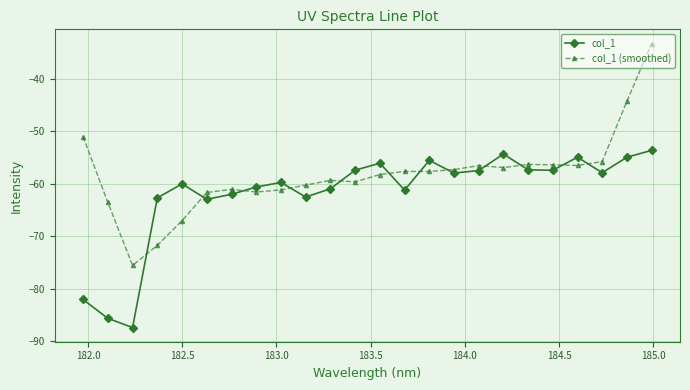

What is the difference between the maximum and second lowest values in the col_1 series?

32.0